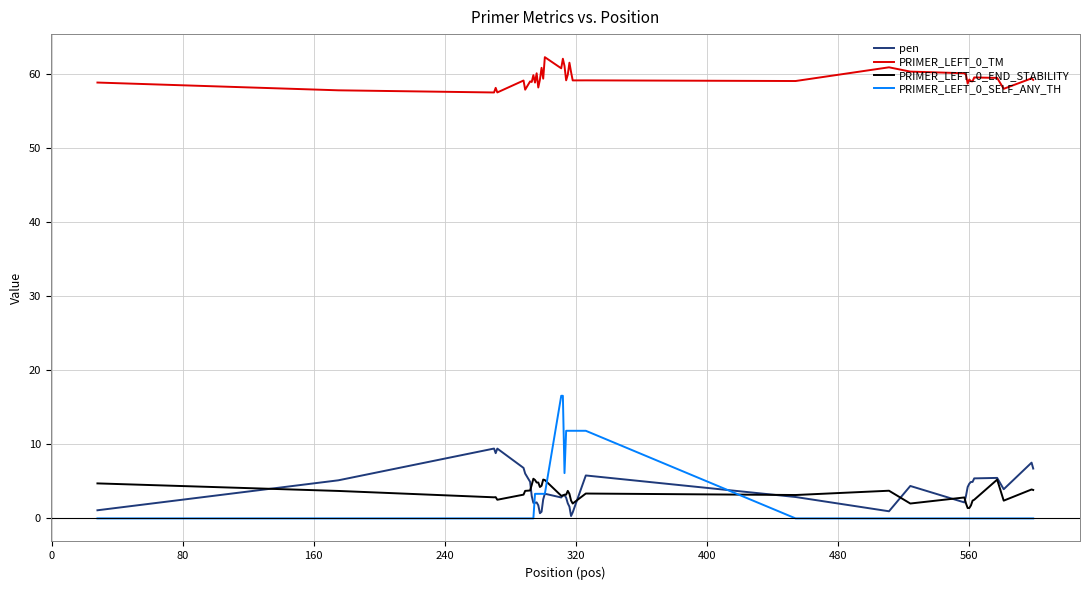

True or false: PRIMER_LEFT_0_TM and pen cross at least once.

False